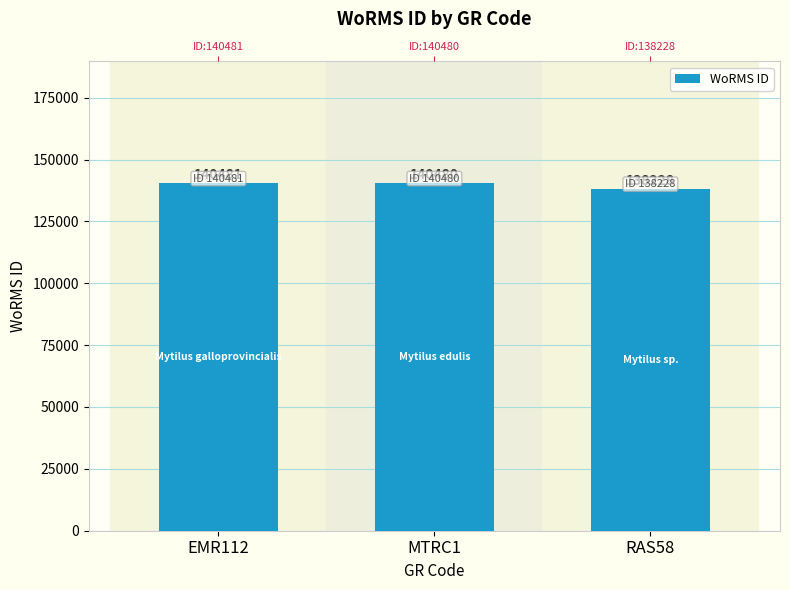

The chart shows a value of 140481 at EMR112. True or false?

True